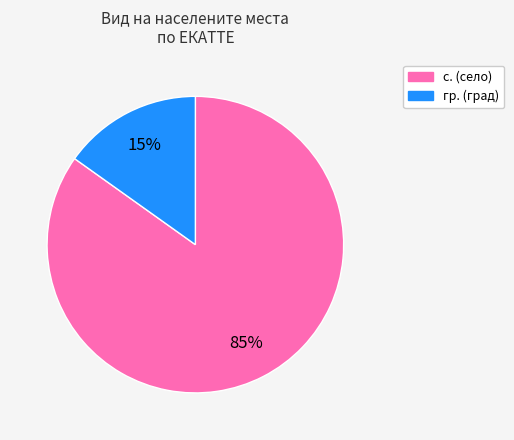

Is с. the majority of the pie?

Yes